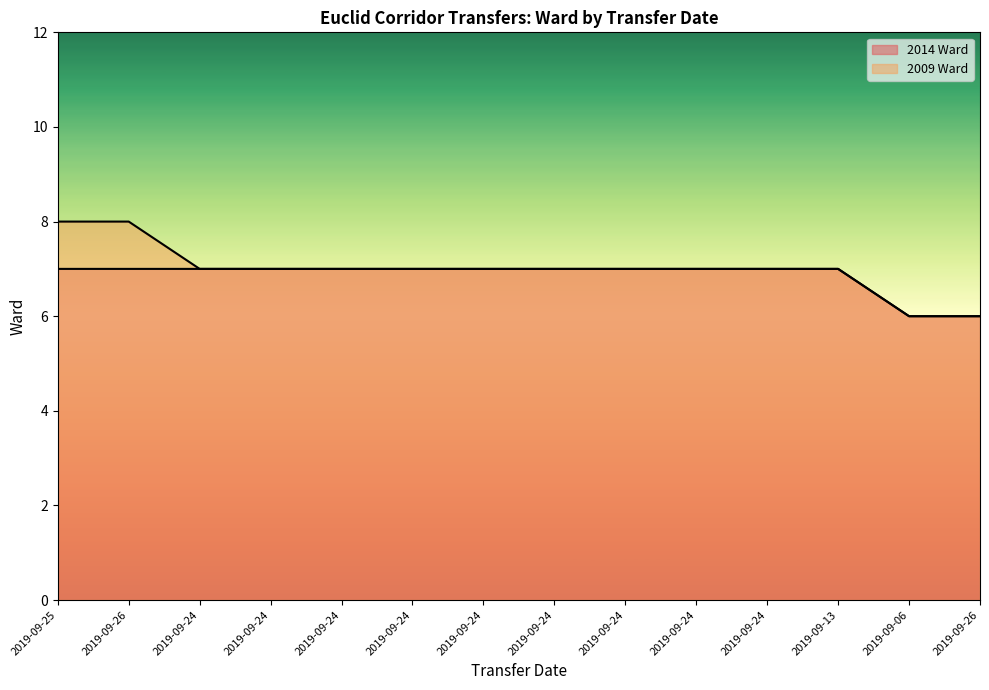

Rank the series by their maximum value, from lowest to highest.

2014 Ward, 2009 Ward